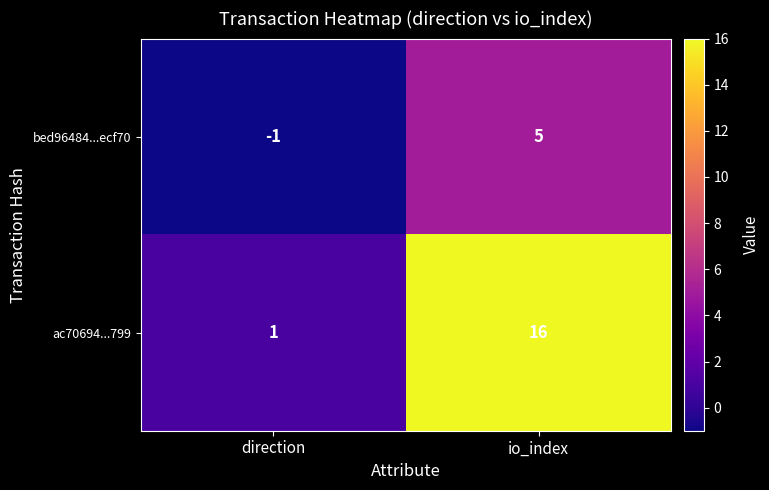

What is the total value across all series at io_index?

21